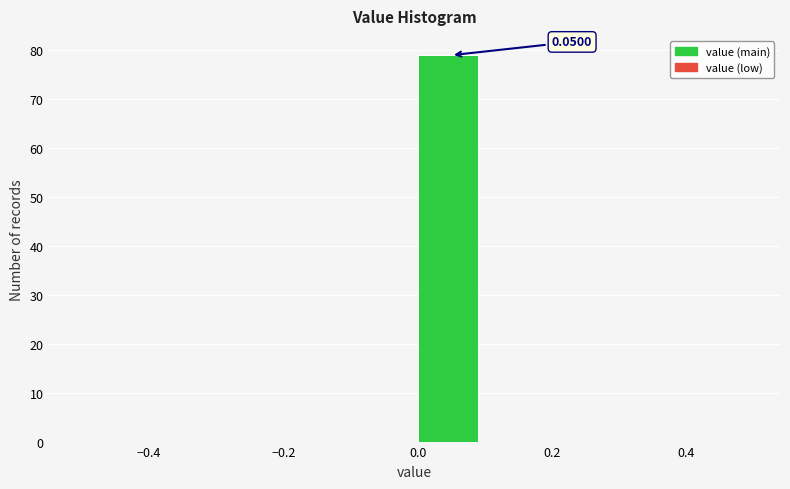

Over which range of the x-axis is the bar tallest?

0.0 to 0.1